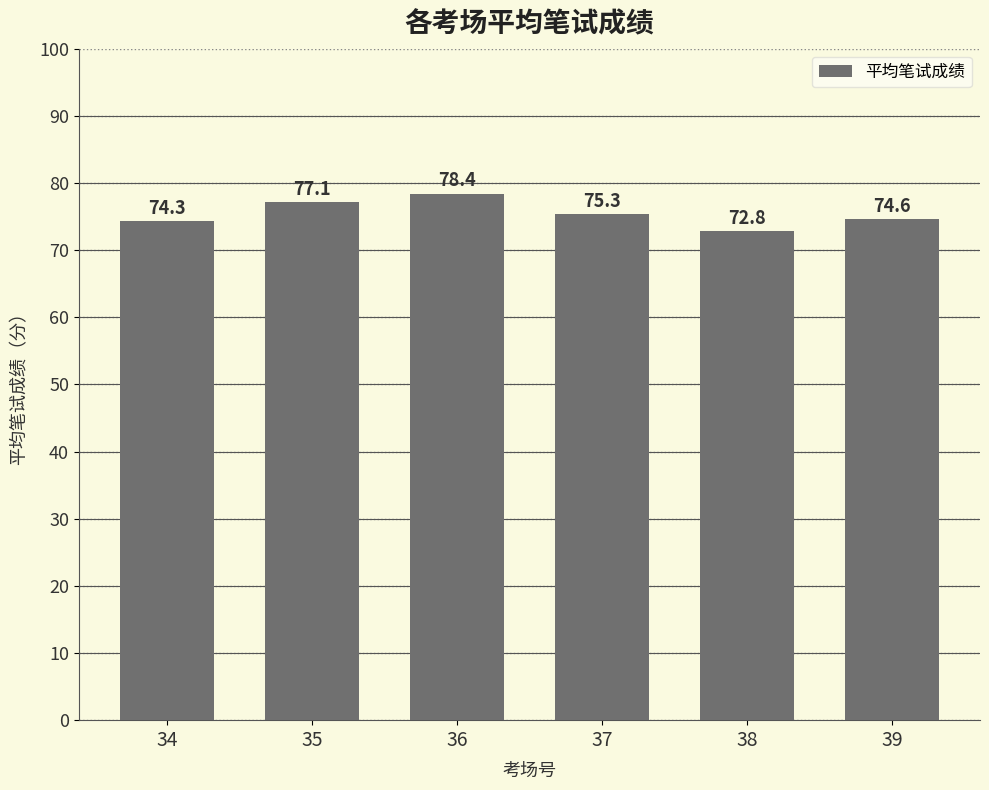

Which category has the highest value across all series?

36